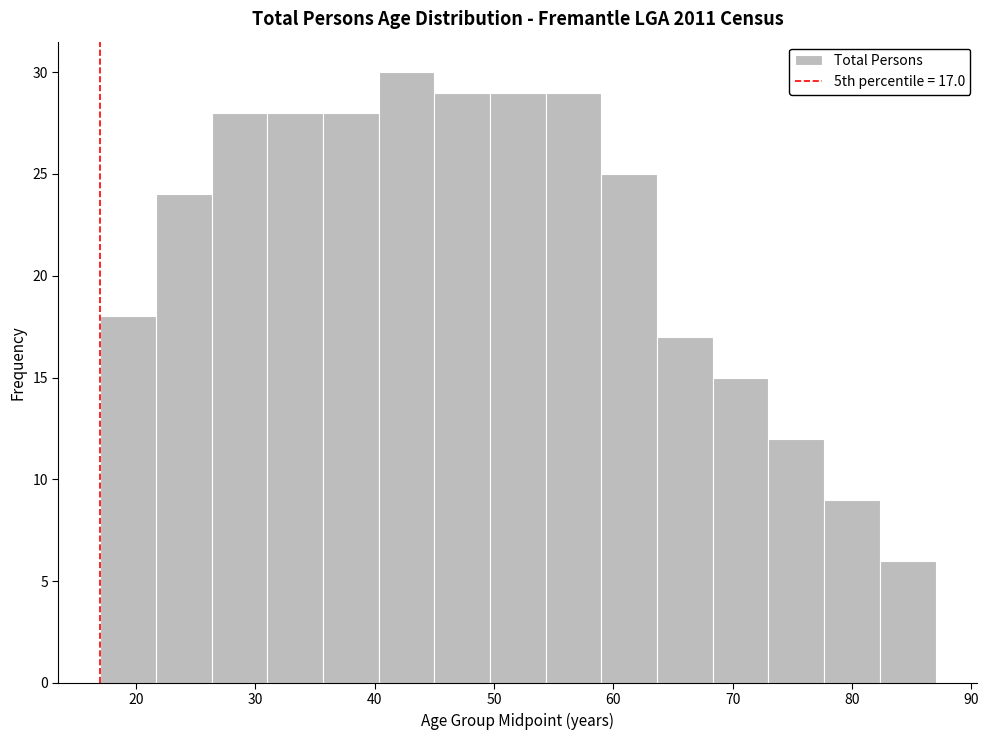

Which range on the x-axis has the tallest bar?

40 to 45